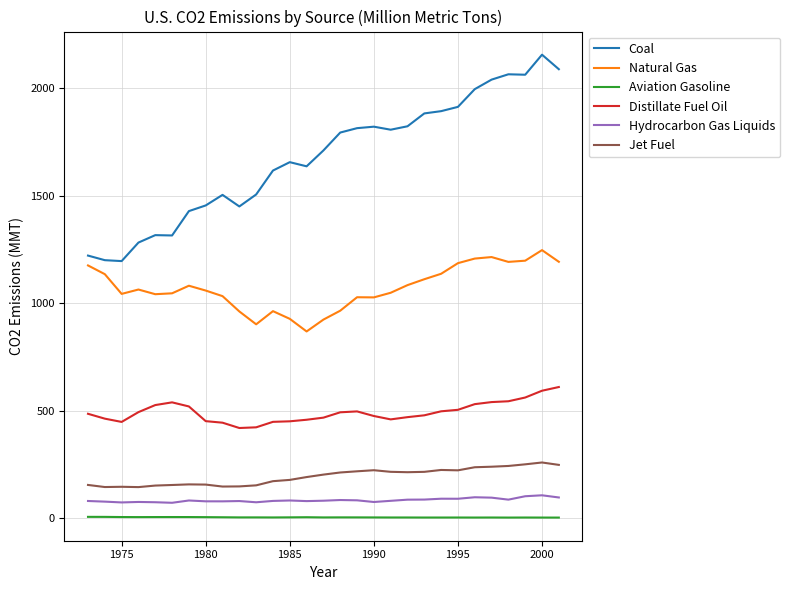

What is the maximum value for Distillate Fuel Oil?

609.5